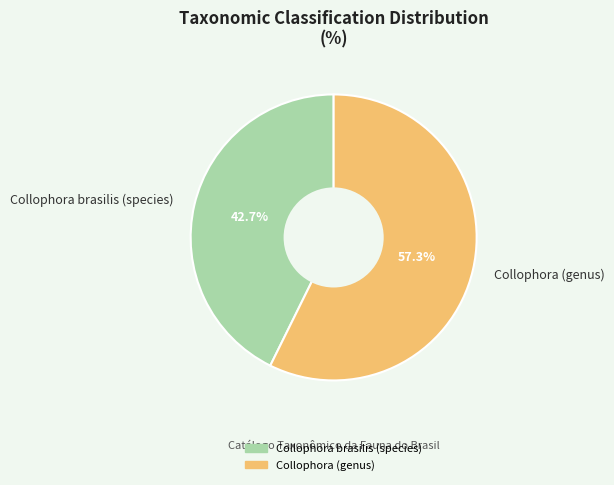

Does Collophora brasilis (species) account for over 50% of the chart?

No